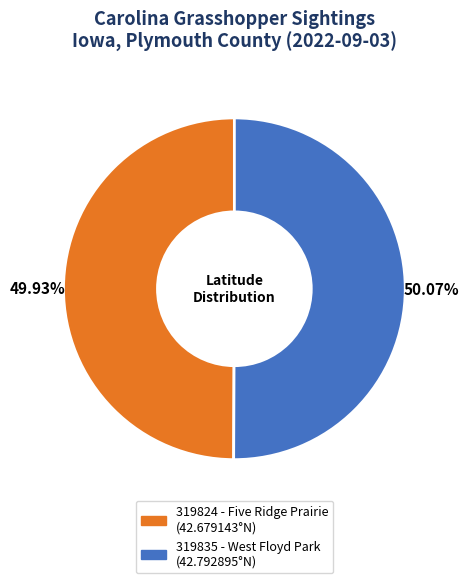

Is there a majority slice in this chart?

Yes